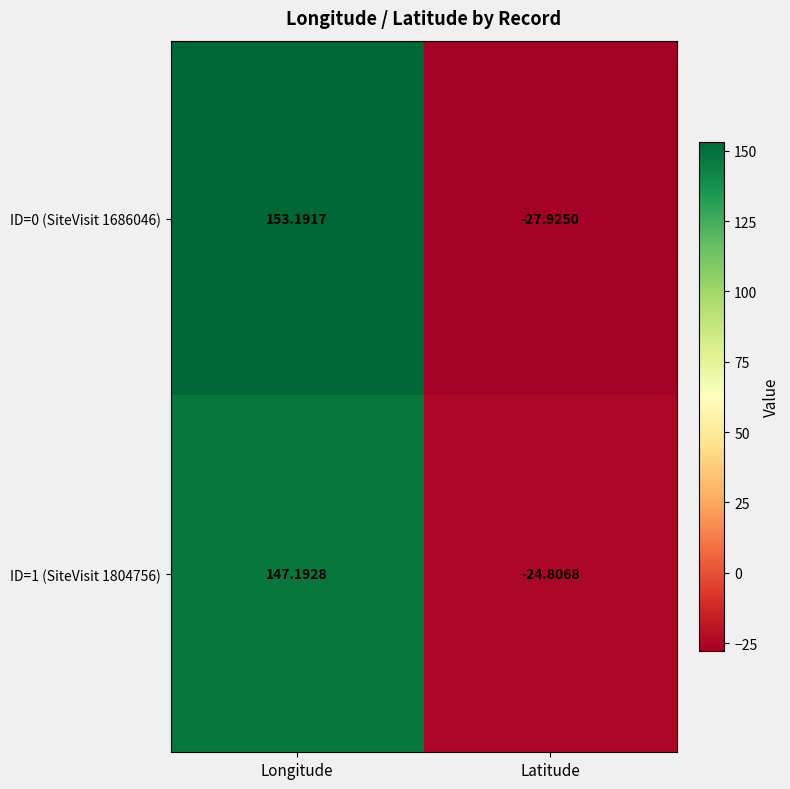

Which label corresponds to the smallest value in the chart?

Latitude